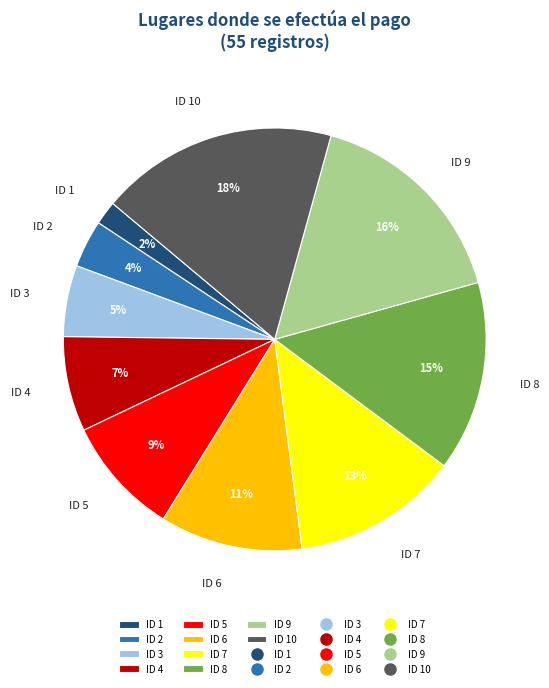

Which has a higher value, ID 1 or ID 9?

ID 9